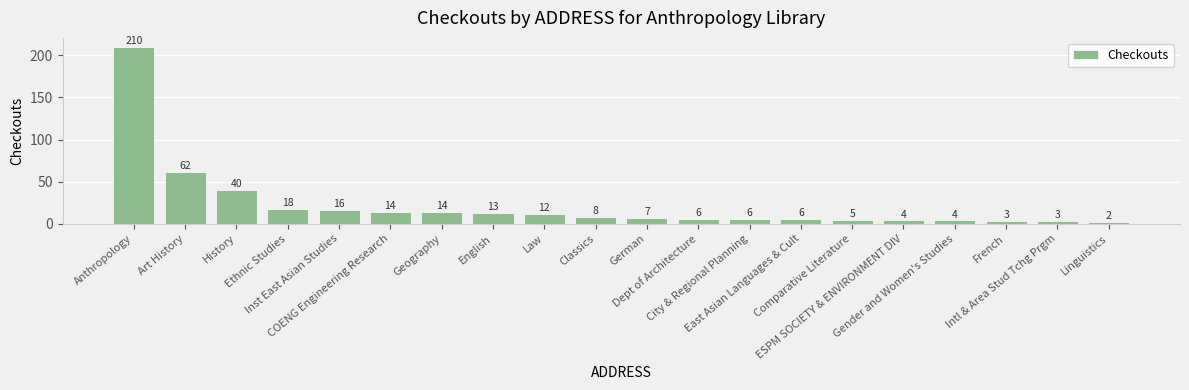

Reading left to right, transcribe all the data shown in this chart.

210	62	40	18	16	14	14	13	12	8	7	6	6	6	5	4	4	3	3	2